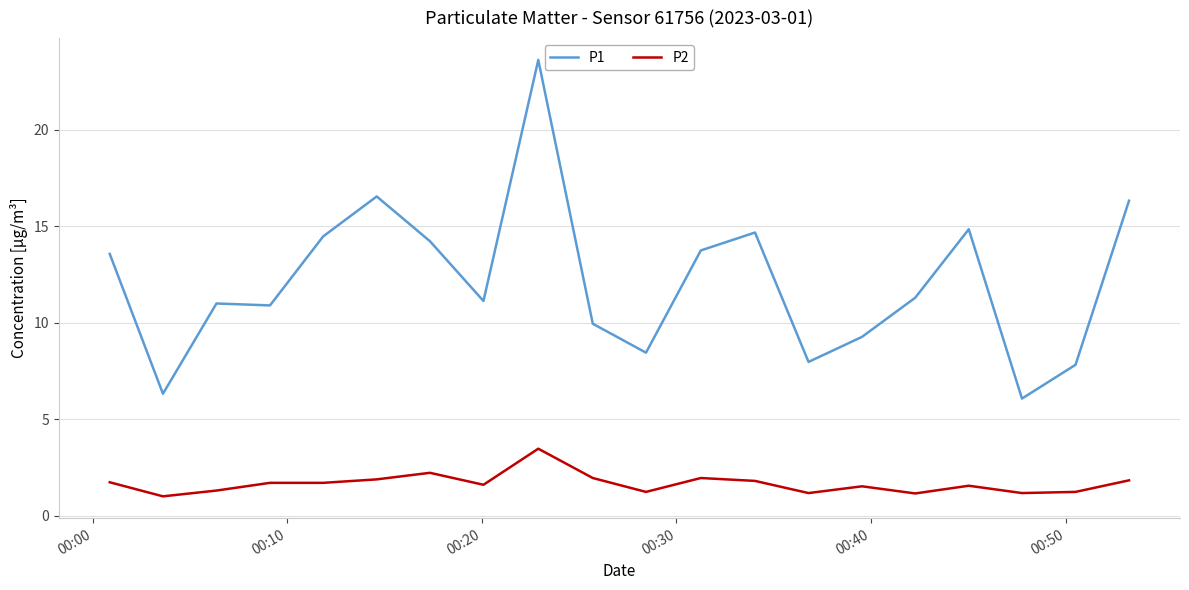

Is this an area chart (filled region under the line)?

No